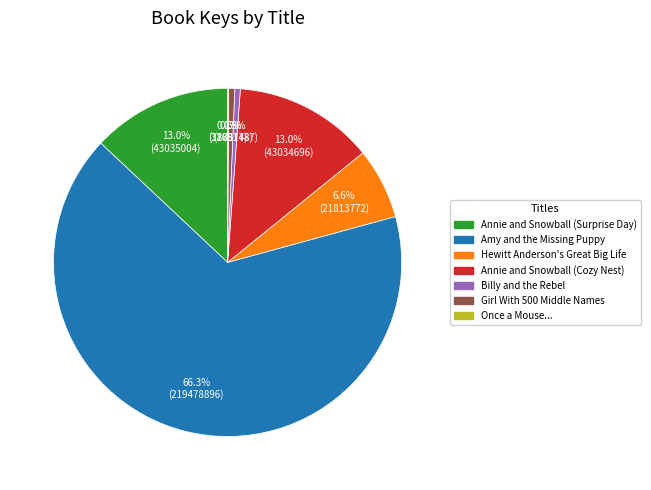

Is there any slice that represents more than half of the pie?

Yes